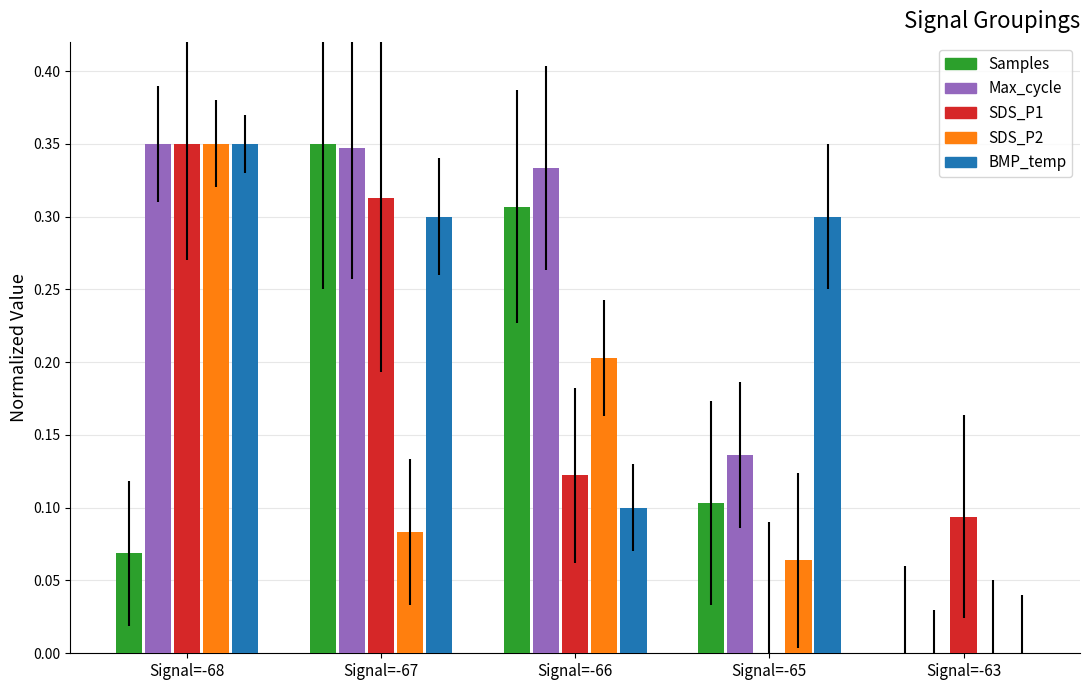

At which label is SDS_P1 closest to 0?

Signal=-65